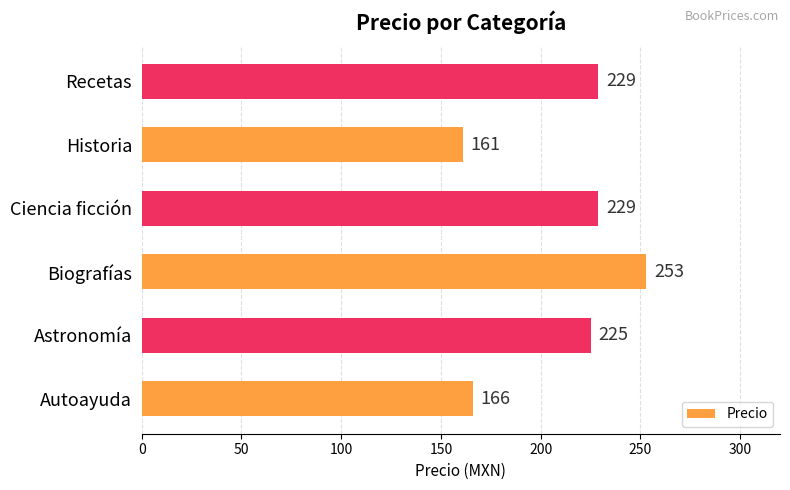

What is the smallest value displayed?

161